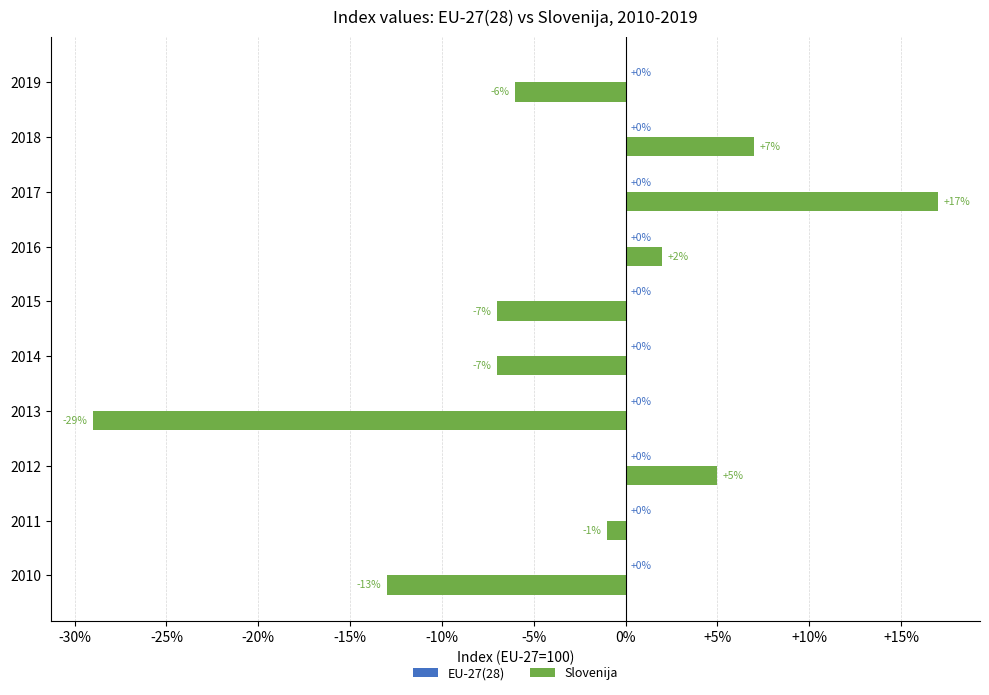

What is the sum of the values at 2012 and 2013?

-24